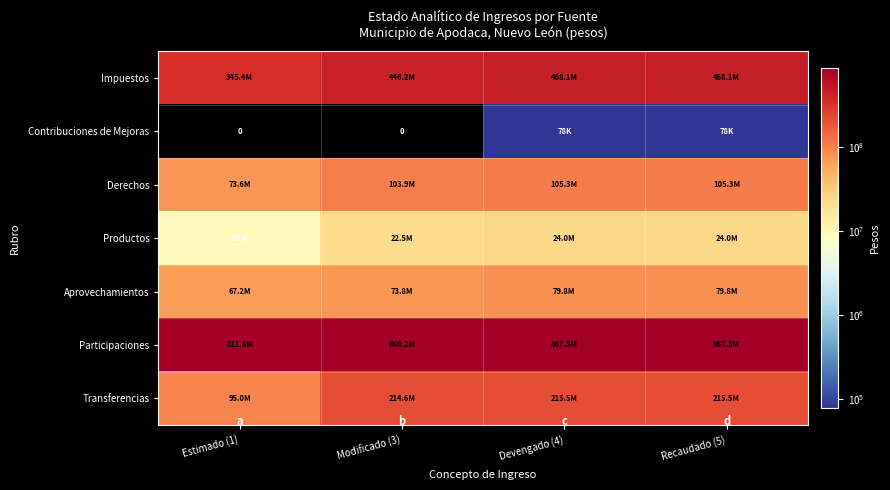

Read the Transferencias value at Modificado (3).

214643752.6